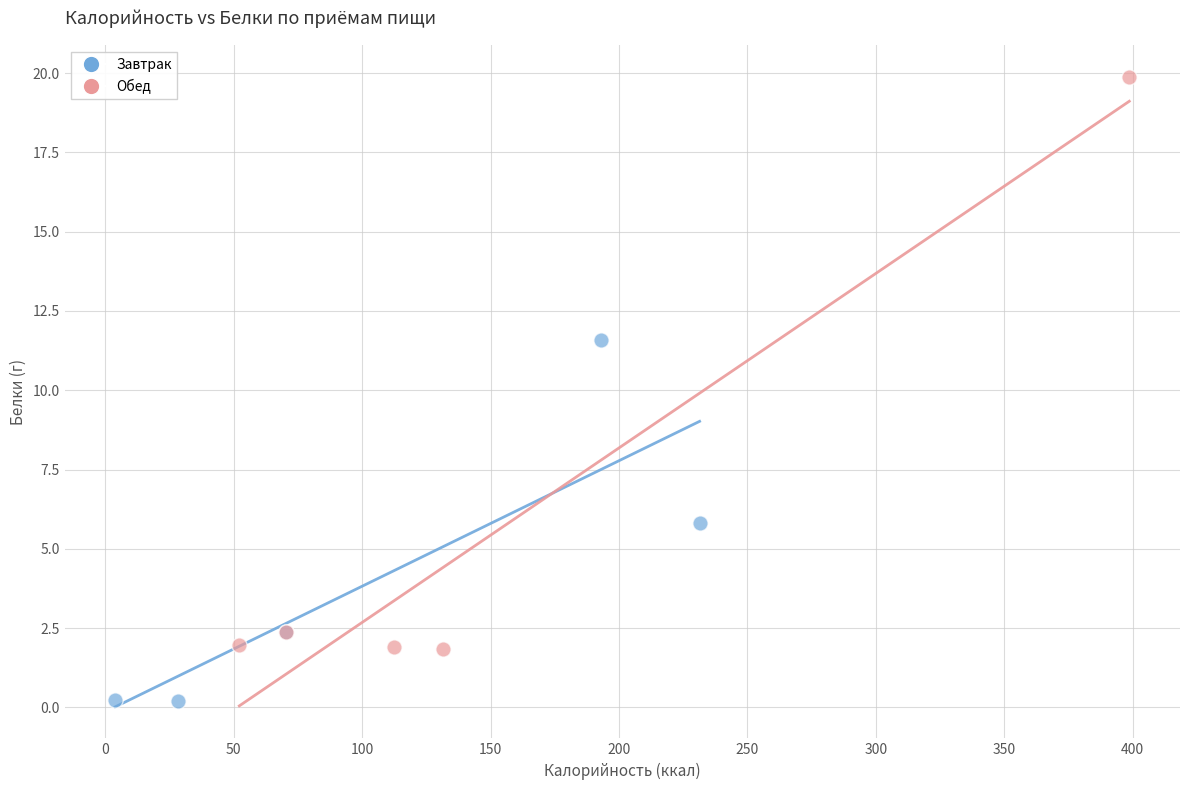

Which series has the widest spread of Y values?

Обед